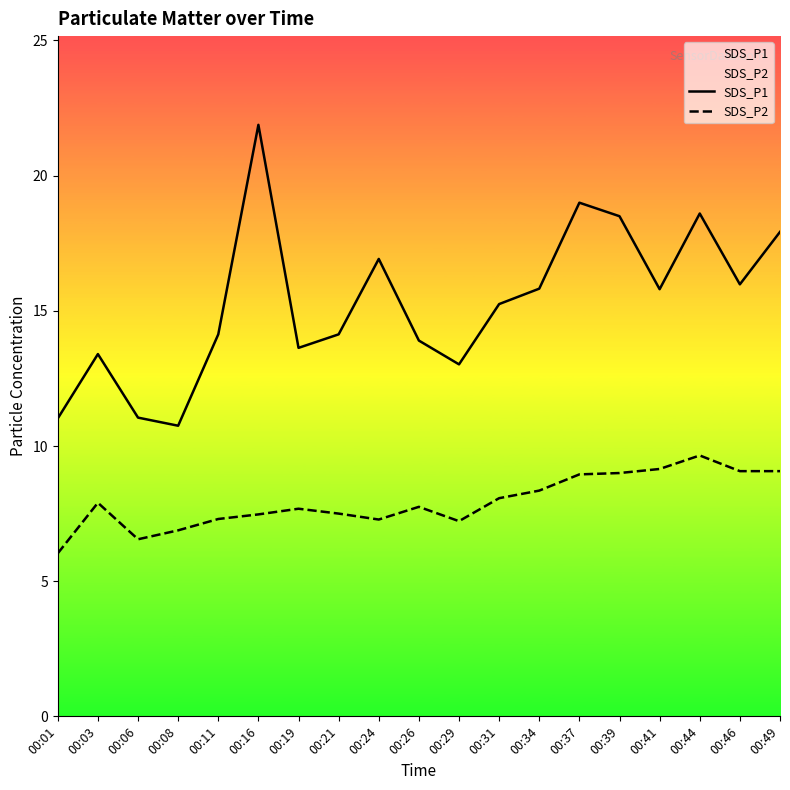

What is the maximum value shown in the chart?

21.9